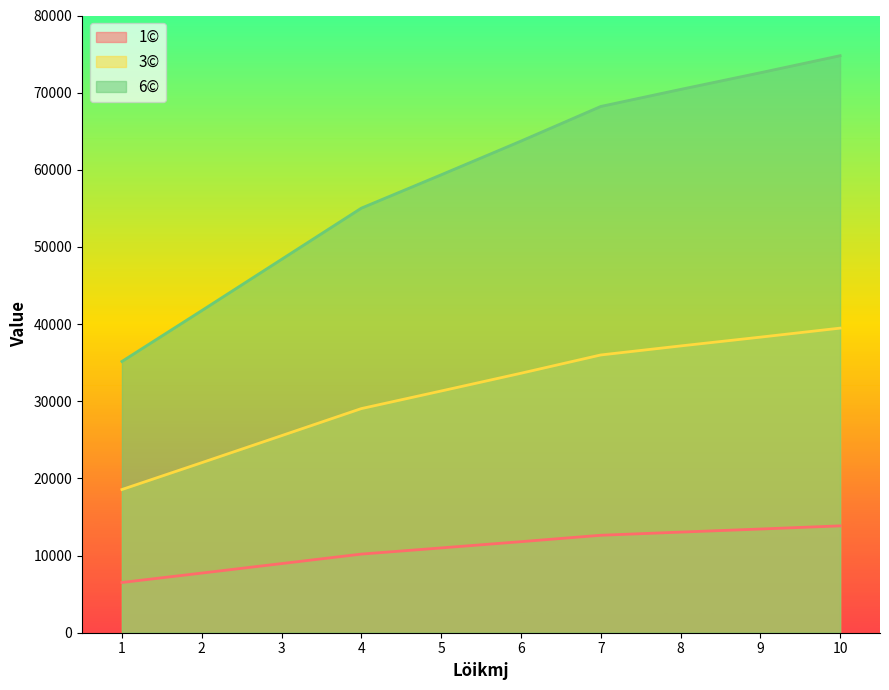

How many lines are shown in the chart?

3